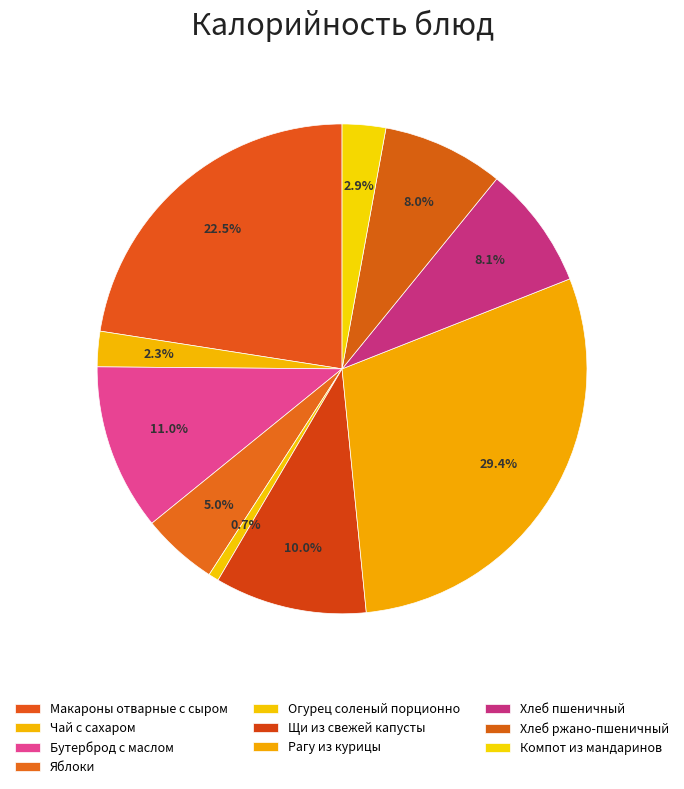

How many slices are in this pie chart?

10